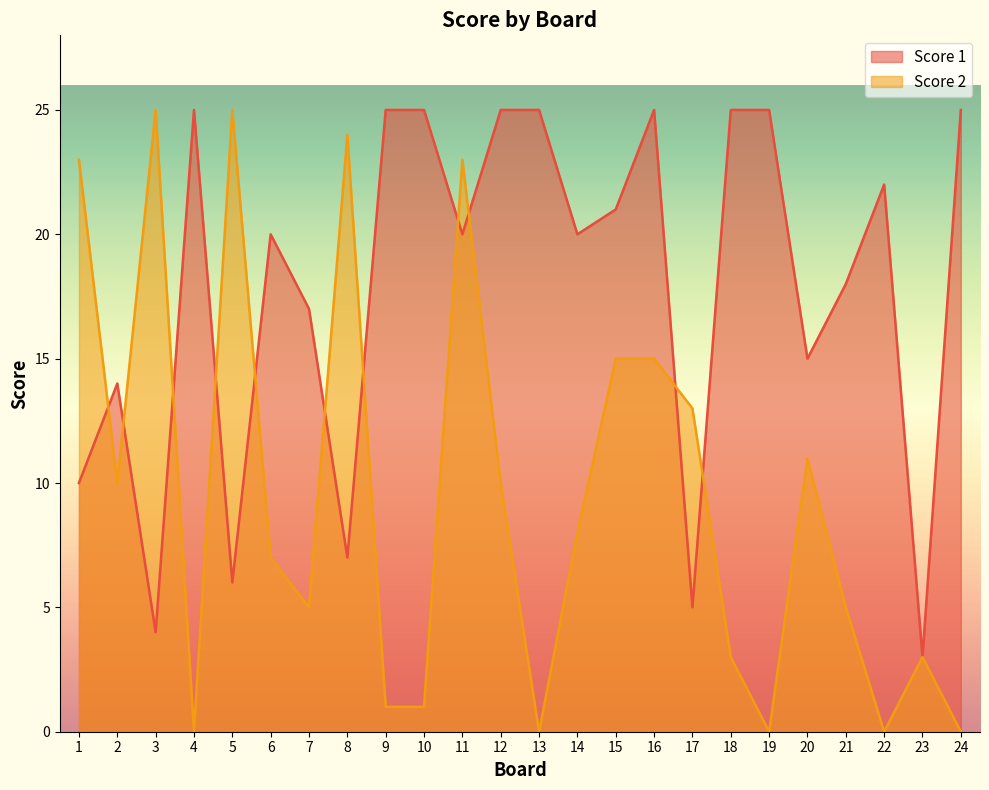

Which has a higher value, 14 or 10?

10